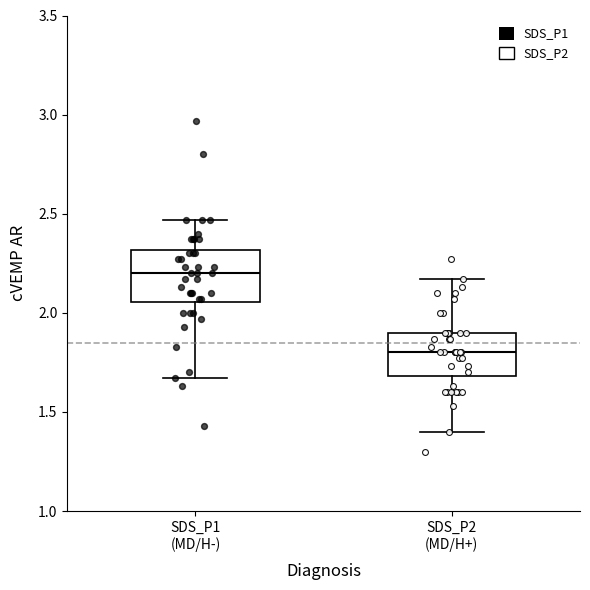

Reading left to right, transcribe this box plot: for each box, give where its median line is, the range the box spans, and where its two whiskers end, as read against the y-axis. The values are not printed on the chart, so give them approximately, as read against the axis.

SDS_P1 (MD/H-): median 2.20, box 2.05 to 2.30, whiskers 1.65 to 2.45
SDS_P2 (MD/H+): median 1.80, box 1.70 to 1.90, whiskers 1.40 to 2.15